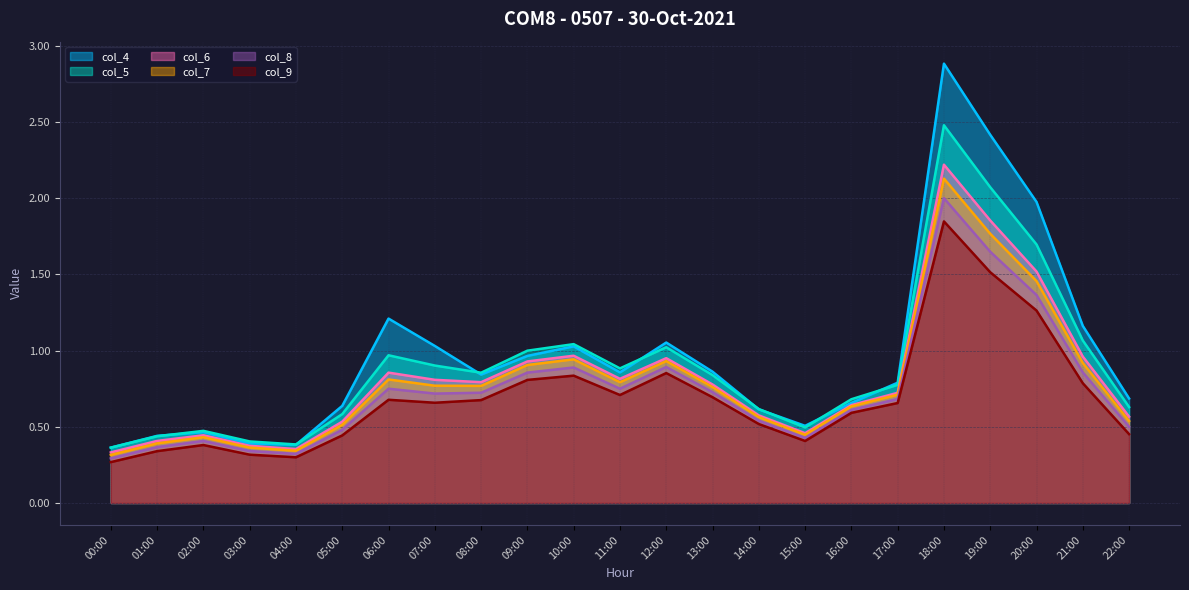

How many series are shown in this chart?

6